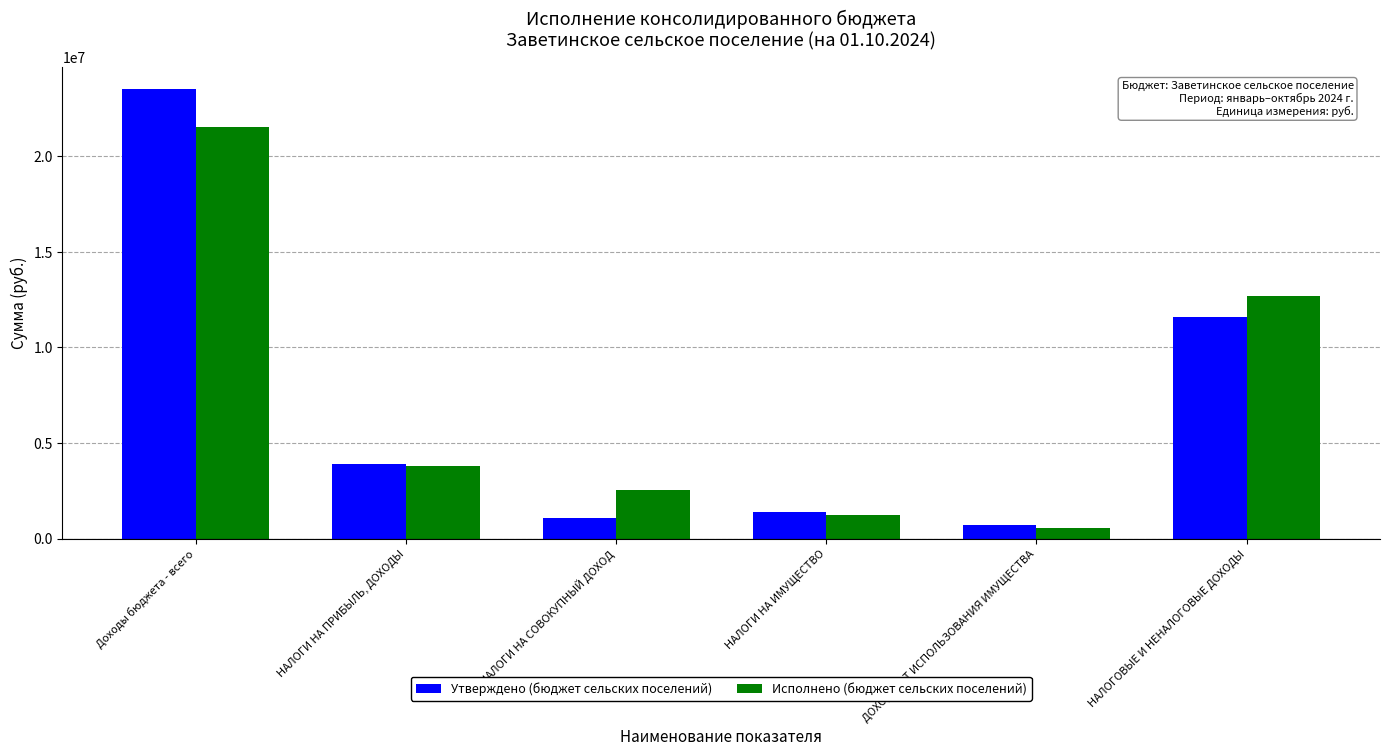

What position from the left is ДОХОДЫ ОТ ИСПОЛЬЗОВАНИЯ ИМУЩЕСТВА?

5